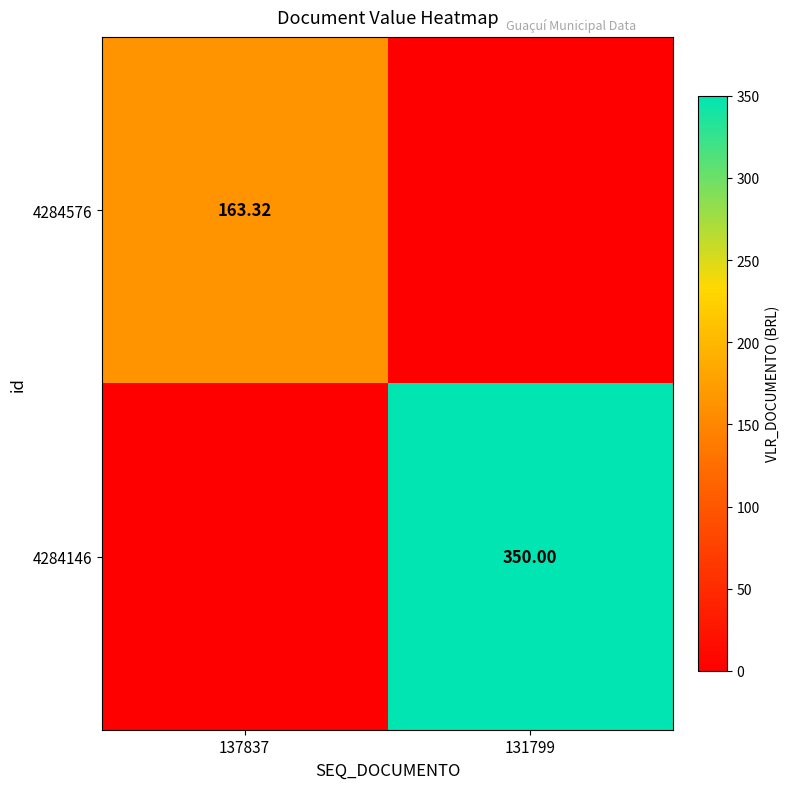

The 4284146 series shows 502.9 at 131799. True or false?

False